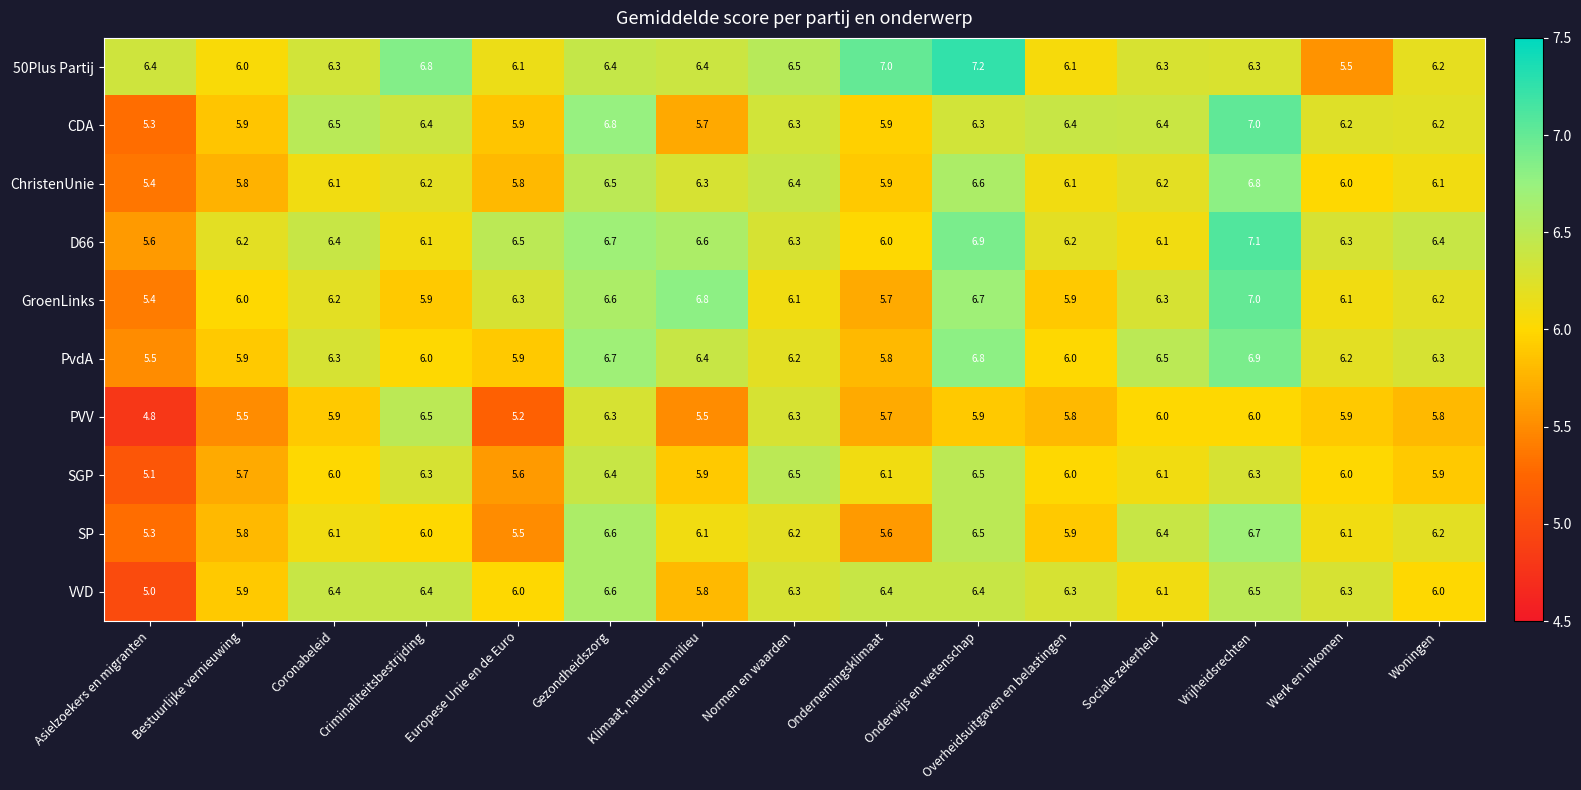

What is the difference between the highest and lowest values at Gezondheidszorg?

0.5